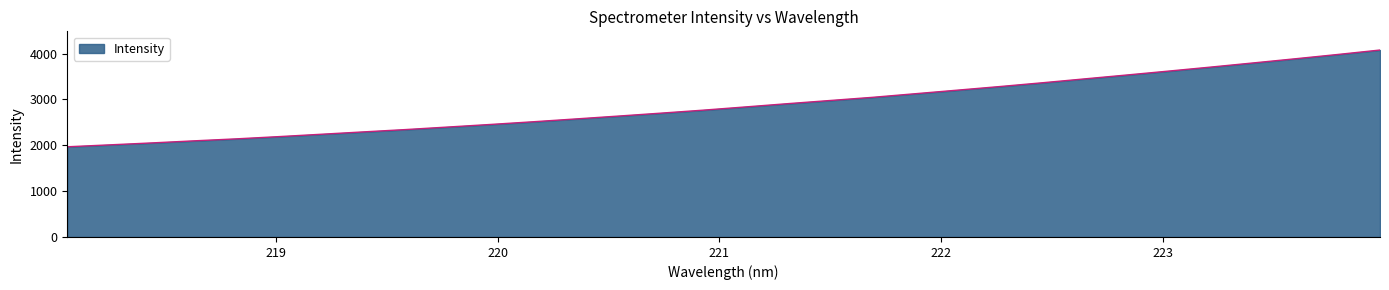

What is the minimum value shown in the chart?

1966.4